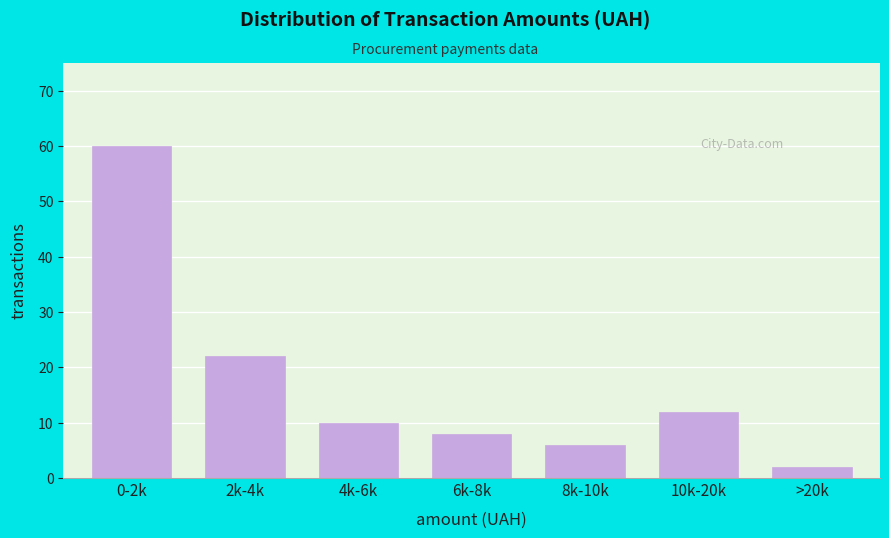

Reading left to right, extract all data points from this chart.

0-2k=60	2k-4k=22	4k-6k=10	6k-8k=8	8k-10k=6	10k-20k=12	>20k=2